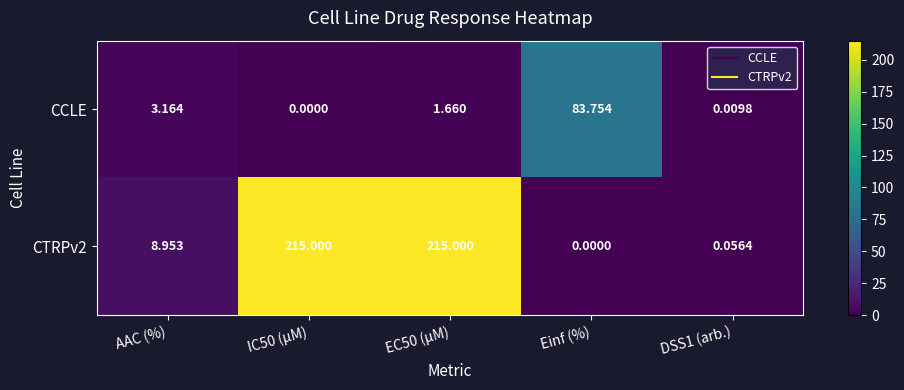

Is the value of CTRPv2 at Einf (%) greater than the value of CCLE at AAC (%)?

No